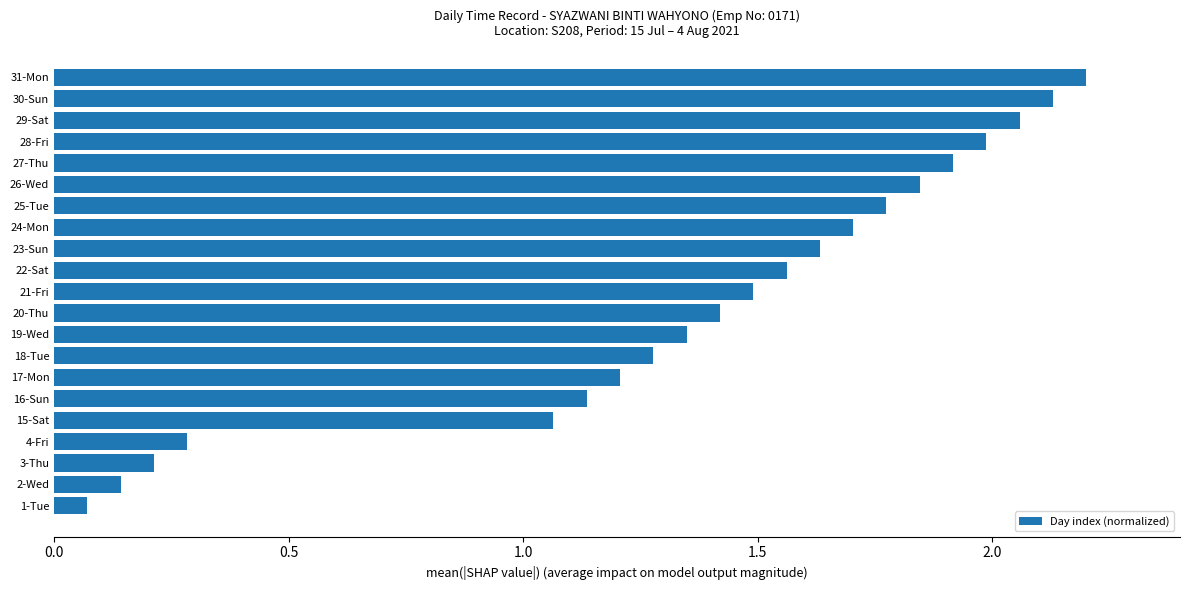

Rank the categories by value from highest to lowest.

31-Mon, 30-Sun, 29-Sat, 28-Fri, 27-Thu, 26-Wed, 25-Tue, 24-Mon, 23-Sun, 22-Sat, 21-Fri, 20-Thu, 19-Wed, 18-Tue, 17-Mon, 16-Sun, 15-Sat, 4-Fri, 3-Thu, 2-Wed, 1-Tue